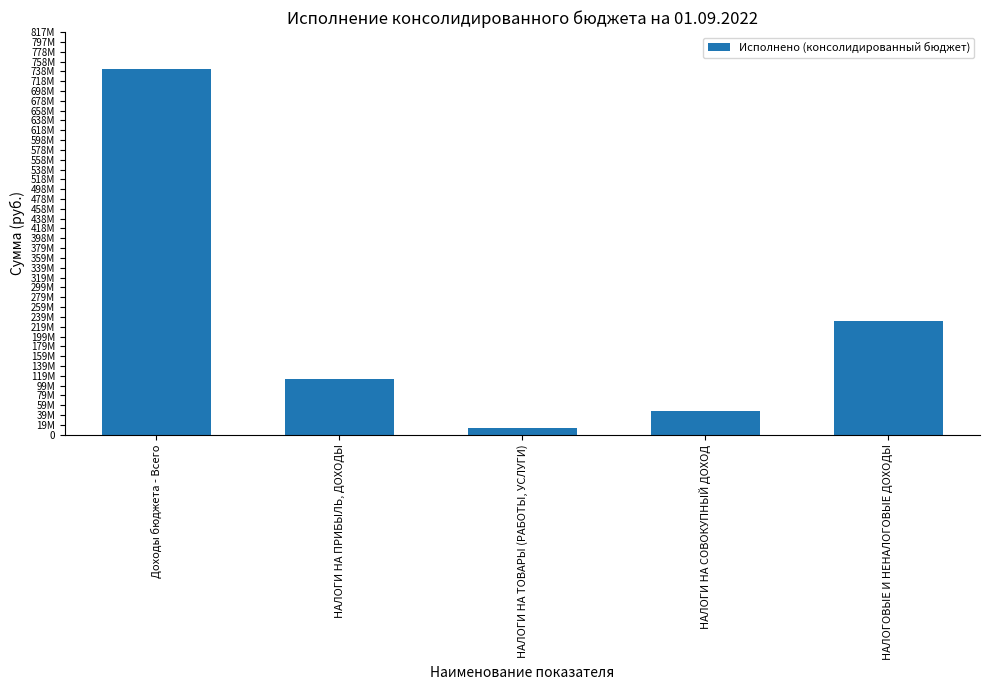

Reading left to right, extract all data points from this chart.

Доходы бюджета - Всего=743589457.3	НАЛОГИ НА ПРИБЫЛЬ, ДОХОДЫ=112950767.7	НАЛОГИ НА ТОВАРЫ (РАБОТЫ, УСЛУГИ)=13451221.2	НАЛОГИ НА СОВОКУПНЫЙ ДОХОД=48304551.1	НАЛОГОВЫЕ И НЕНАЛОГОВЫЕ ДОХОДЫ=231880517.8